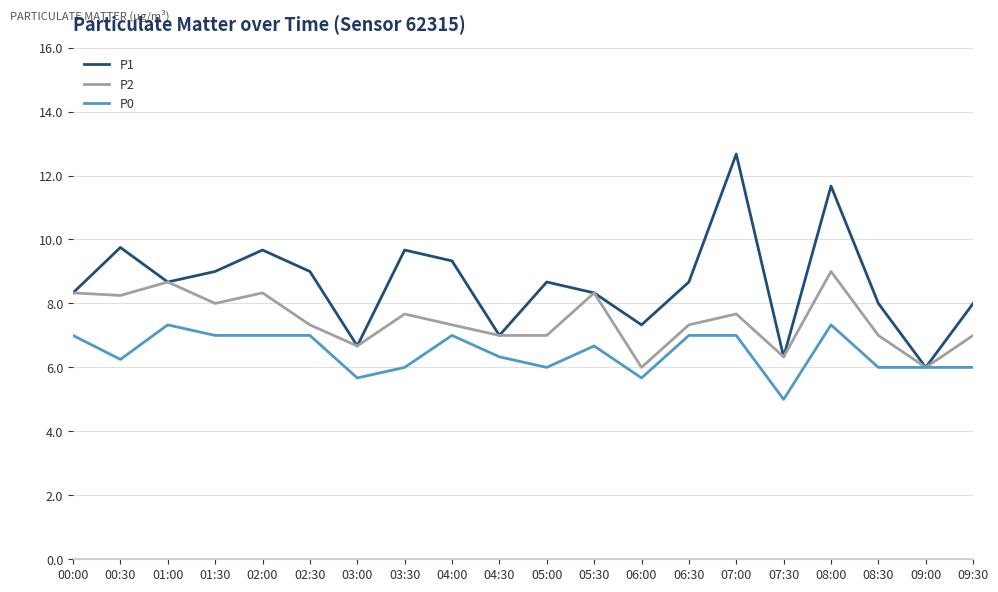

What is the difference between the second highest and minimum values in the P2 series?

2.7